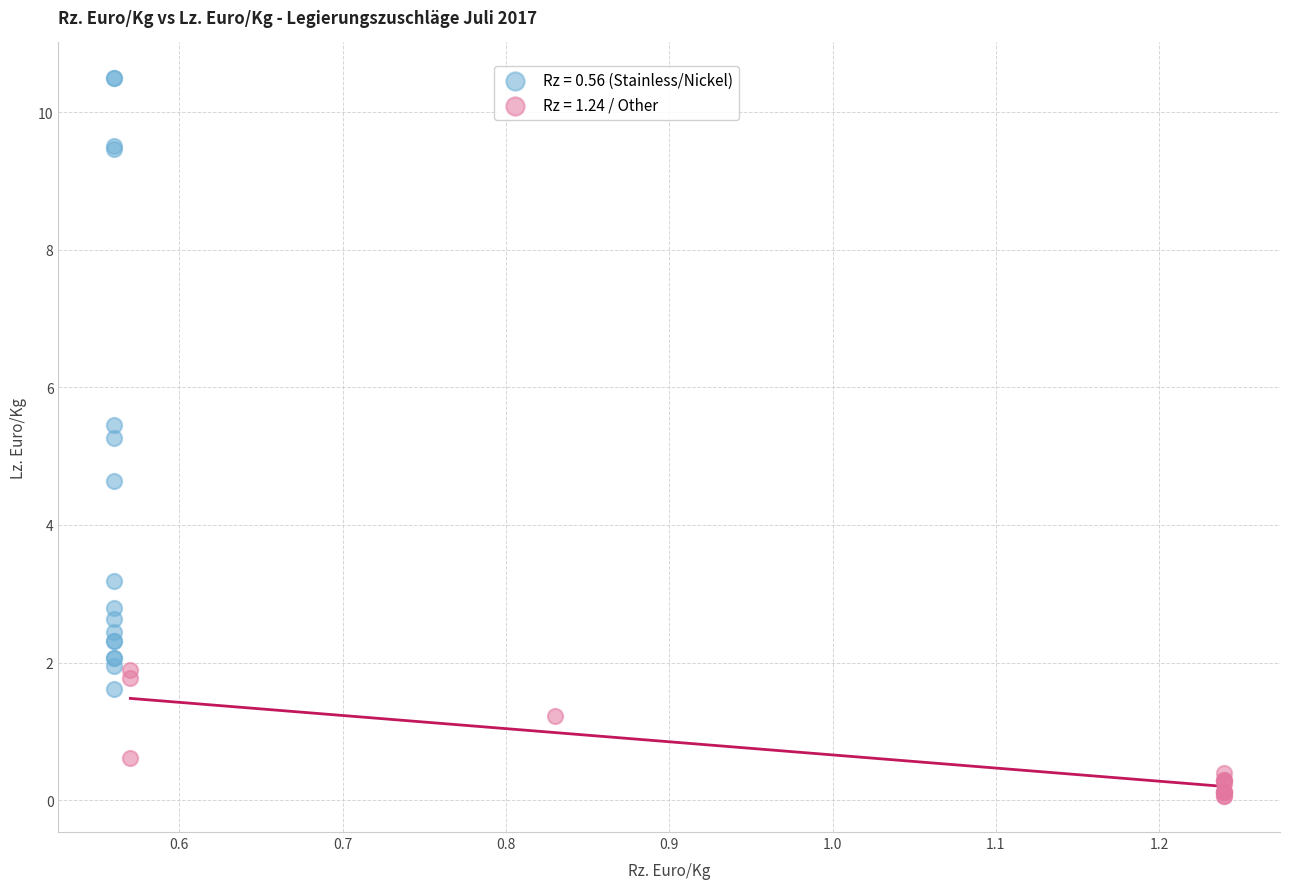

Which series contains the lowest Y value?

Rz = 1.24 / Other